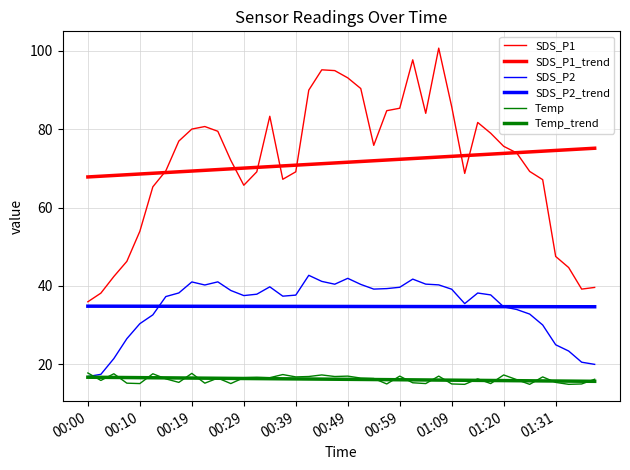

At which category does the chart reach its peak across all series?

27